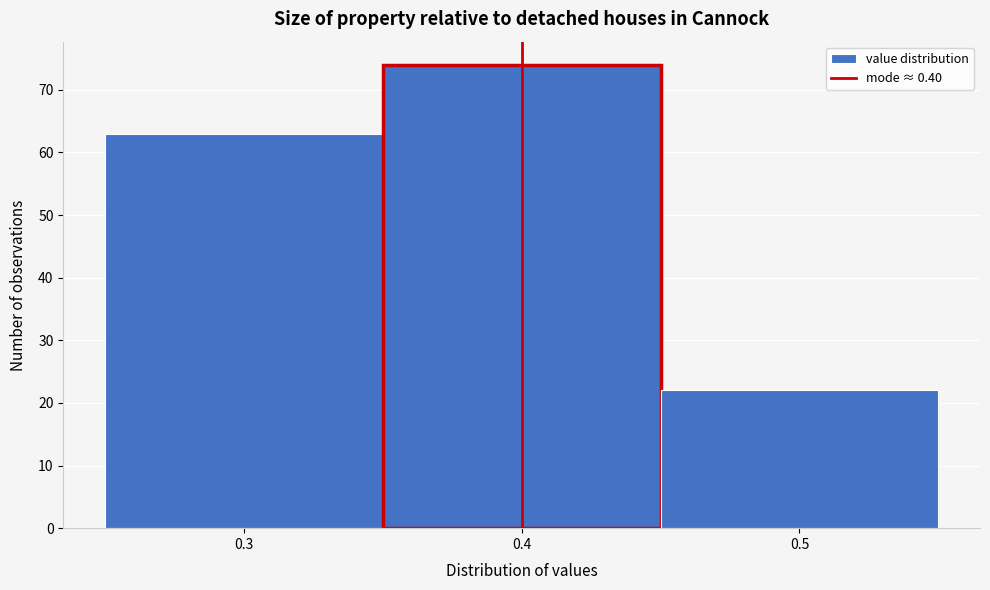

Reading left to right, transcribe this chart: for each bar, give the range it covers on the x-axis and its height. The values are not printed on the chart, so give them approximately, as read against the axis.

0.25 to 0.35: 63
0.35 to 0.45: 74
0.45 to 0.55: 22